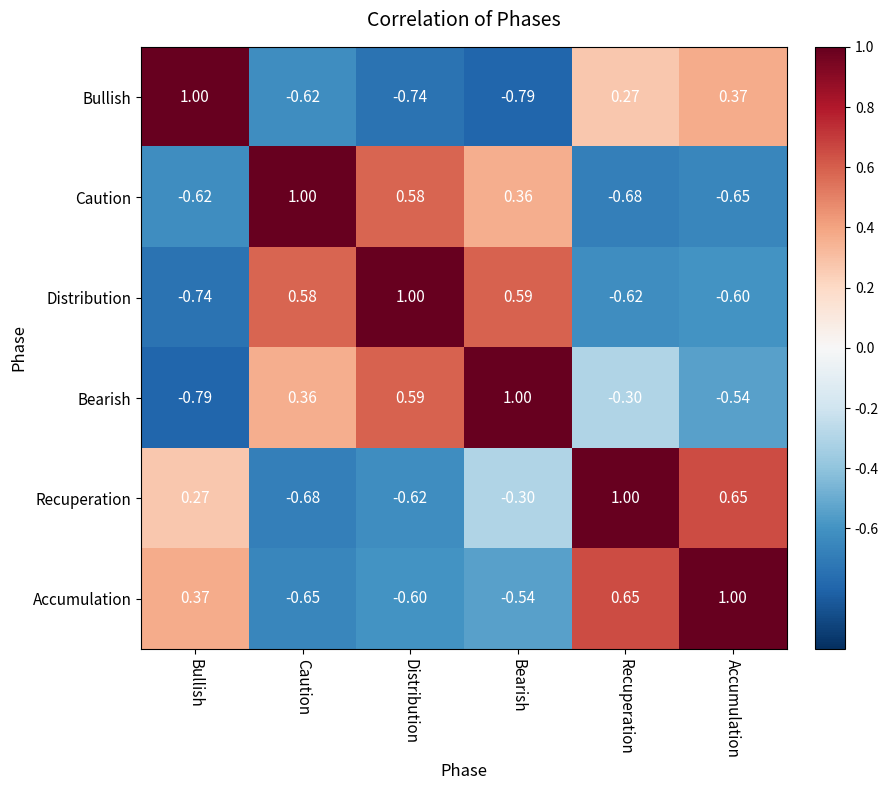

At which label does Accumulation reach its peak?

Accumulation